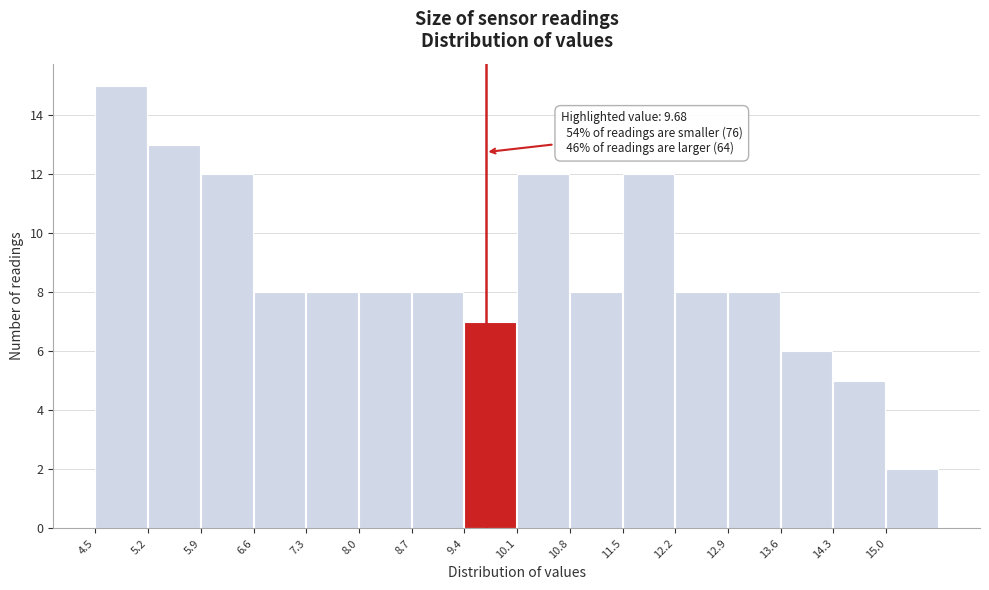

Which range on the x-axis has the tallest bar?

4.5 to 5.2